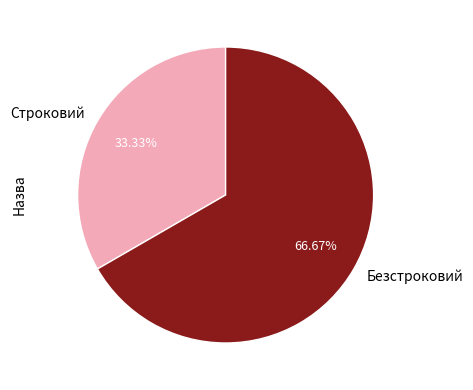

Count the number of slices in the pie.

2